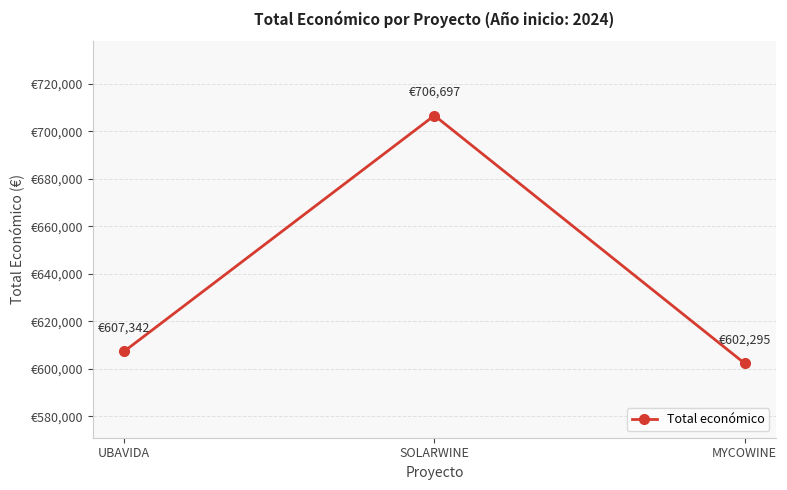

Does the chart have visible grid lines?

Yes